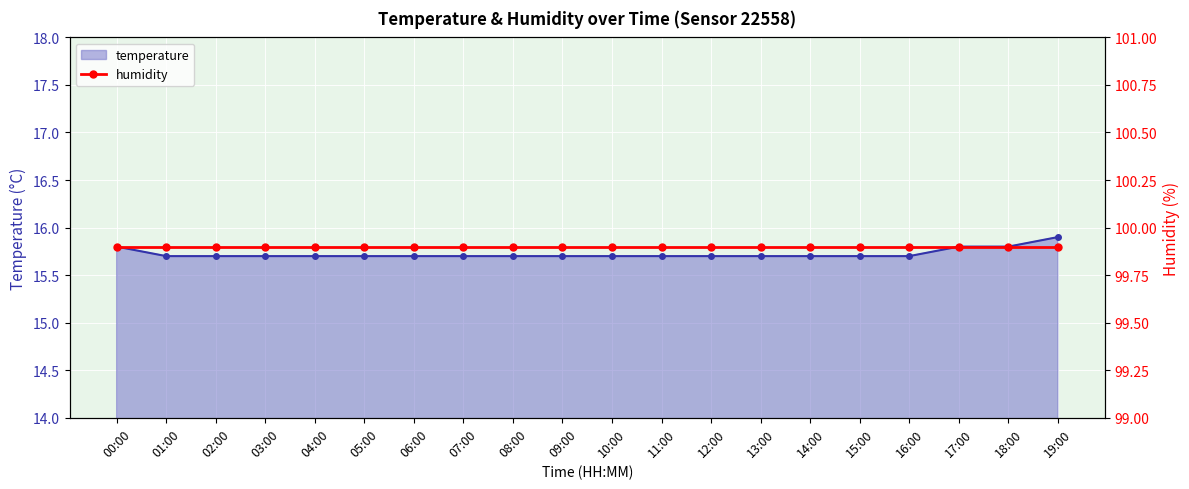

Where is temperature_line nearest to the value 15?

01:00